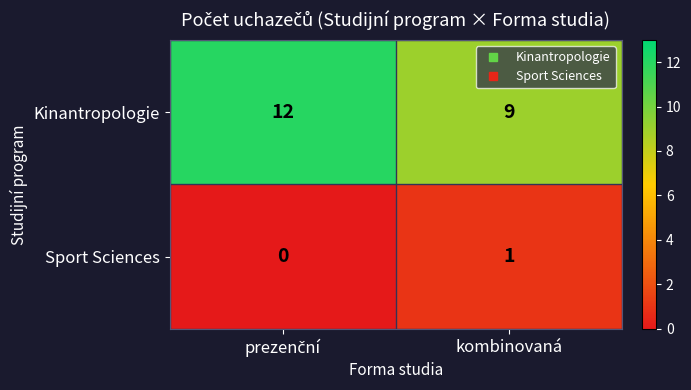

Which category has the highest value in the Sport Sciences series?

kombinovaná